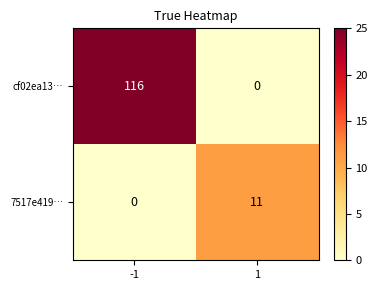

Reading right to left, list all the values displayed in this chart.

cf02ea13…: 1=0	-1=116
7517e419…: 1=11	-1=0